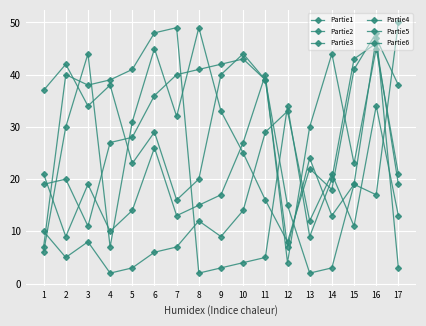

Is this an area chart (filled region under the line)?

No